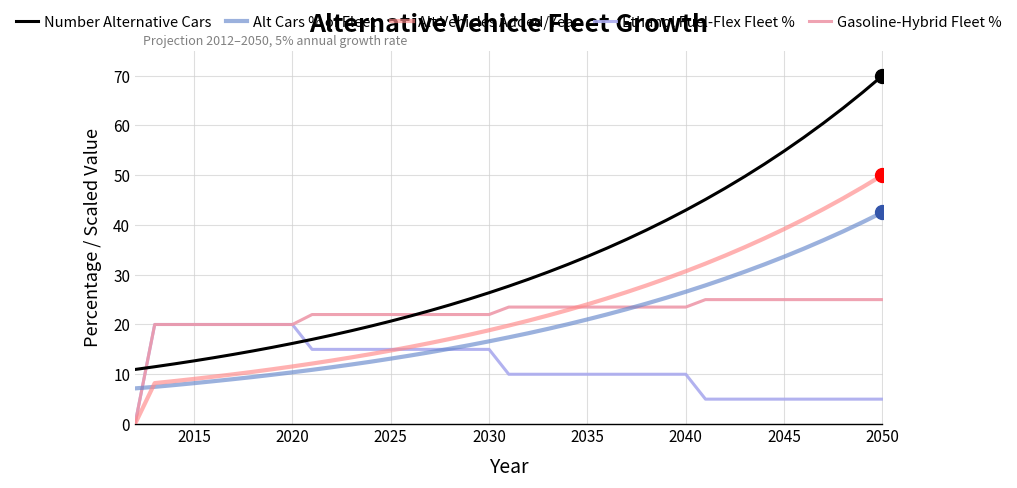

Rank the series by their maximum value, from highest to lowest.

Number Alternative Cars, Alt Vehicles Added/Year, Alt Cars % of Fleet, Gasoline-Hybrid Fleet %, Ethanol Fuel-Flex Fleet %